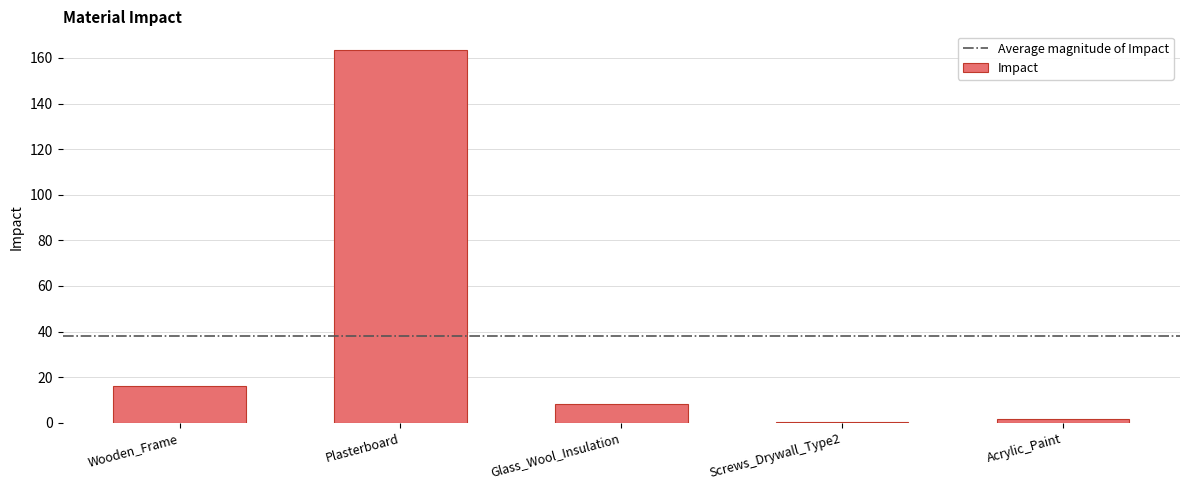

Reading right to left, transcribe all the data shown in this chart.

Acrylic_Paint=1.5	Screws_Drywall_Type2=0.3	Glass_Wool_Insulation=8.2	Plasterboard=163.5	Wooden_Frame=16.1